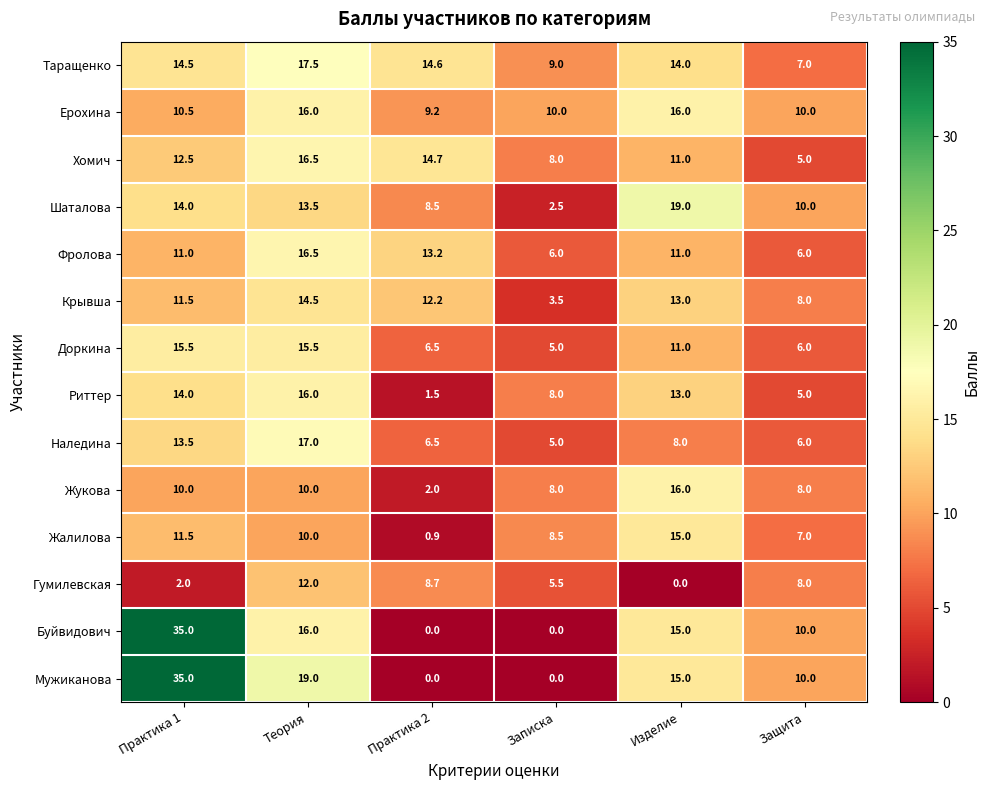

The Шаталова series shows 10.0 at Защита. True or false?

True